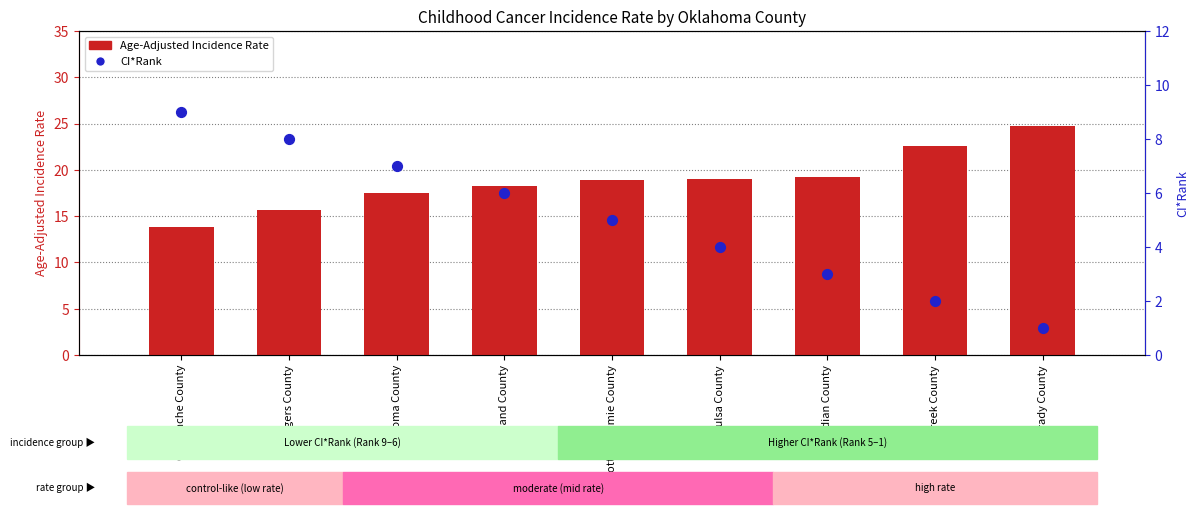

At how many categories does at least one series exceed 16?

7